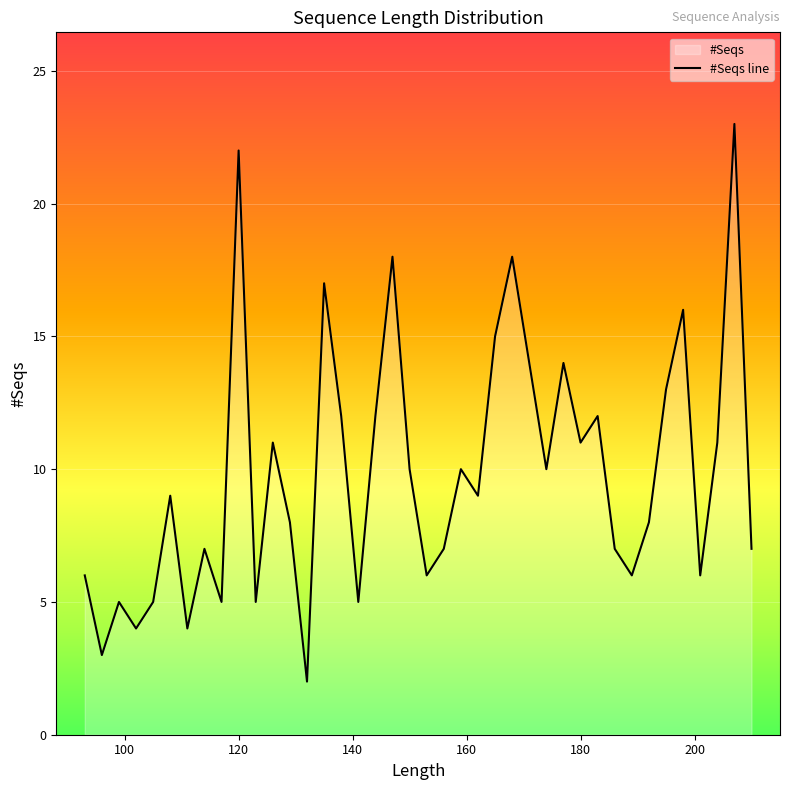

What is the change in value from 114 to 183?

+5